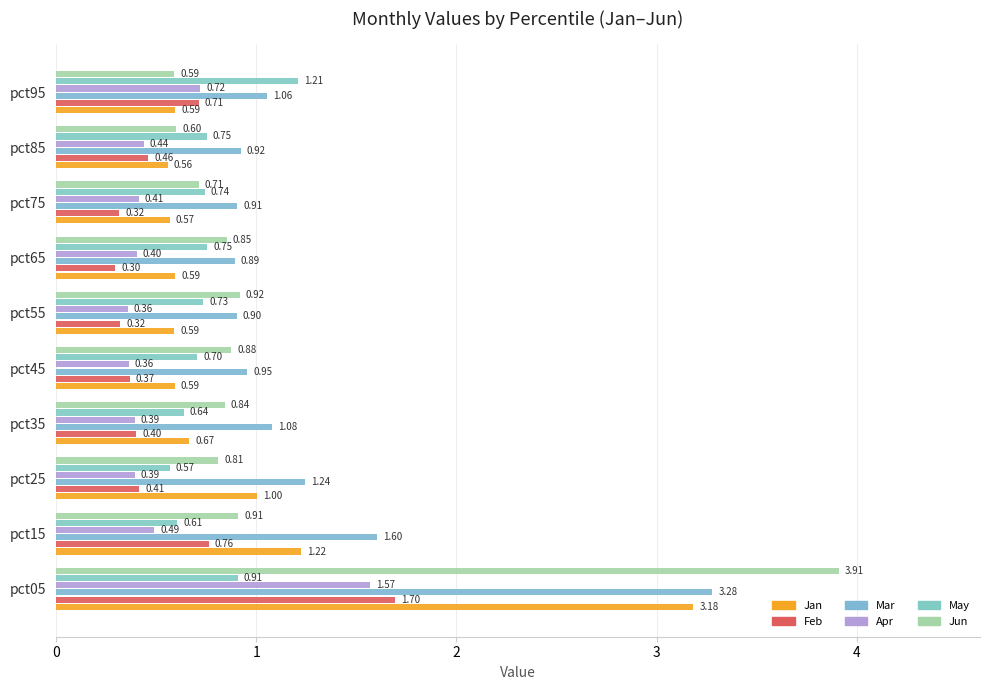

What is the difference between the second highest and second lowest values in the Apr series?

0.4